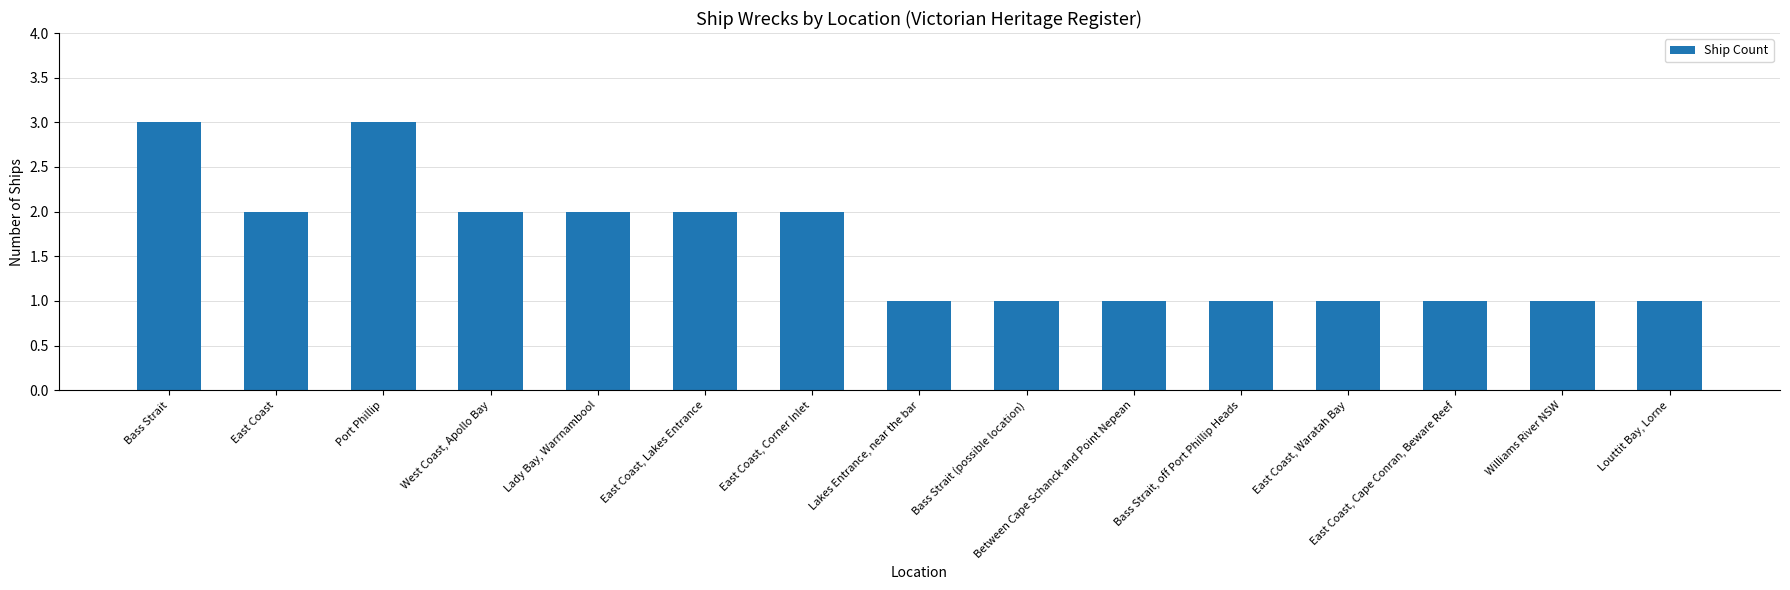

Count the number of data series in this chart.

1